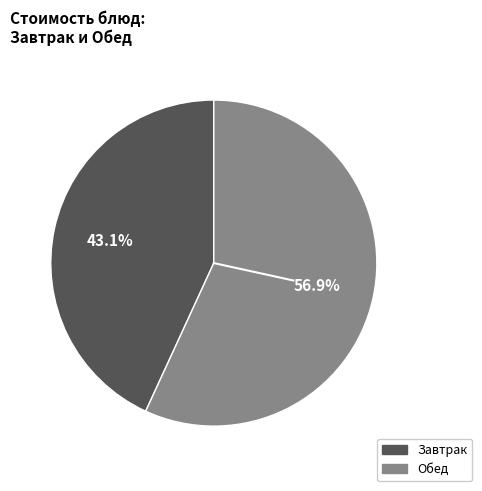

Is there a majority slice in this chart?

Yes